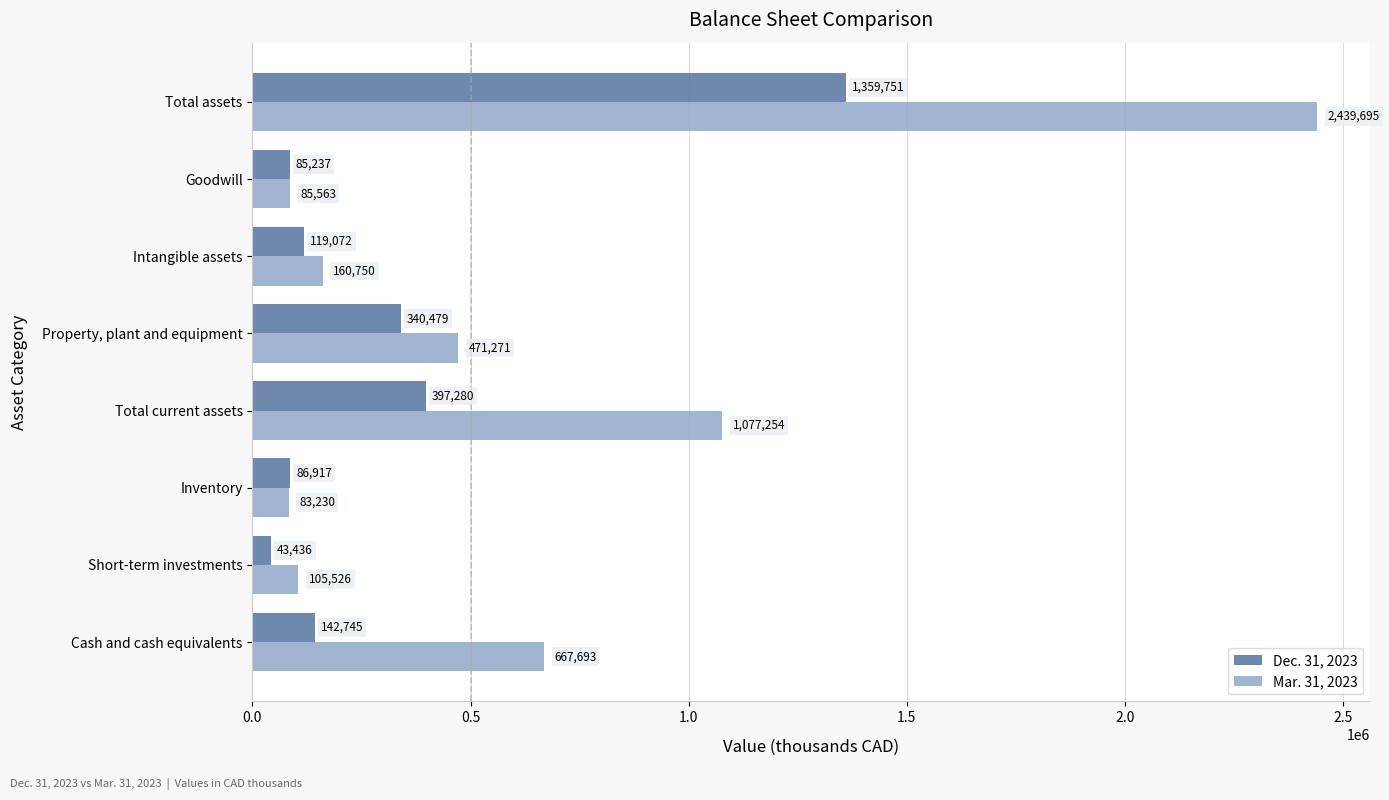

How many data points does each series have?

8